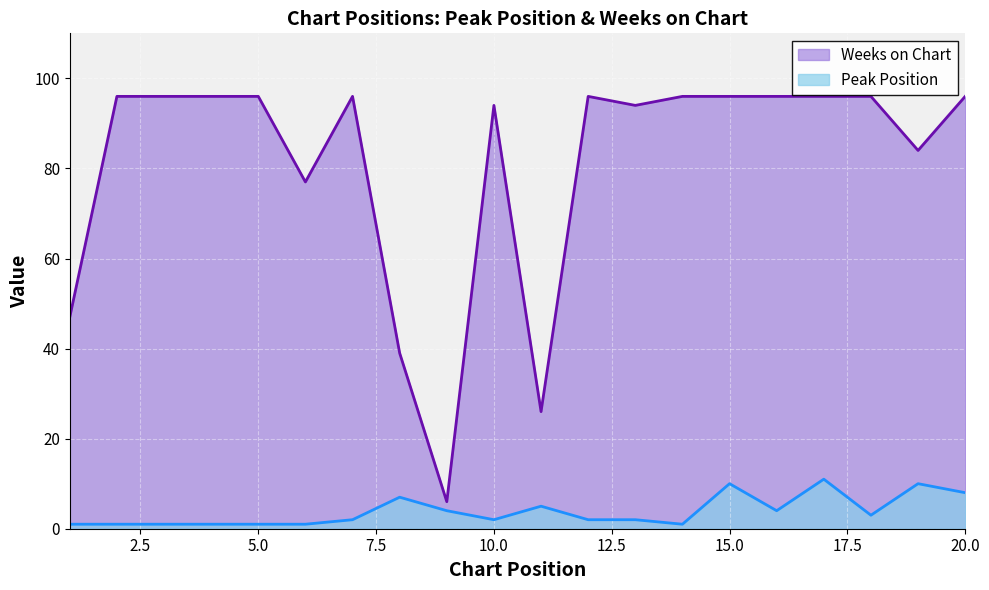

Reading right to left, what are all the values shown in this chart?

Peak Position: 8	10	3	11	4	10	1	2	2	5	2	4	7	2	1	1	1	1	1	1
Weeks on Chart: 96	84	96	96	96	96	96	94	96	26	94	6	39	96	77	96	96	96	96	47